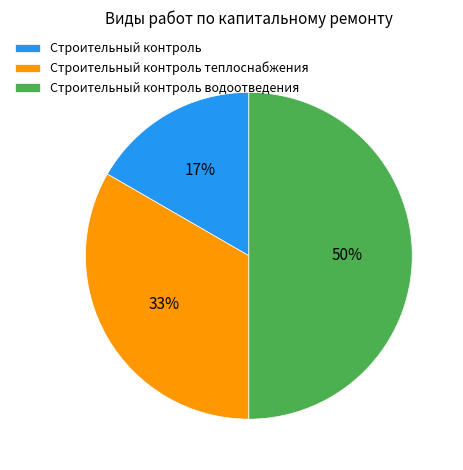

To the nearest percent, what percentage of the pie is Строительный контроль?

17%